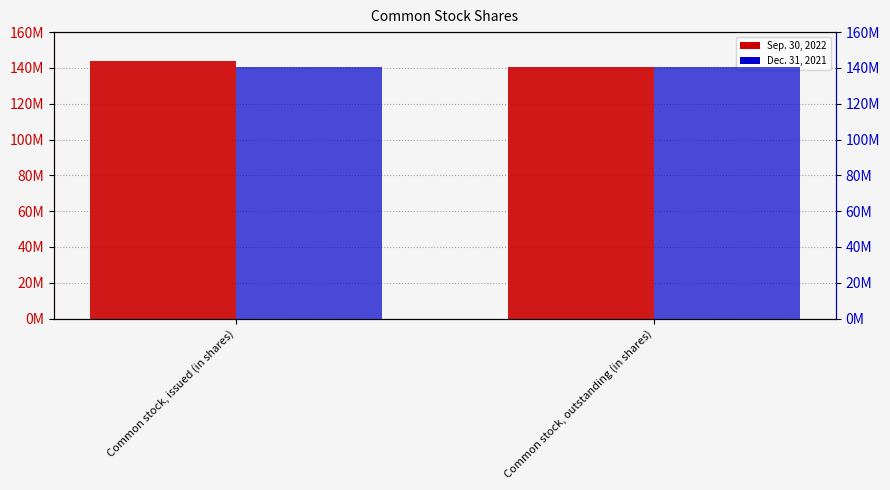

List the series in order of their peak value, lowest first.

Dec. 31, 2021, Sep. 30, 2022